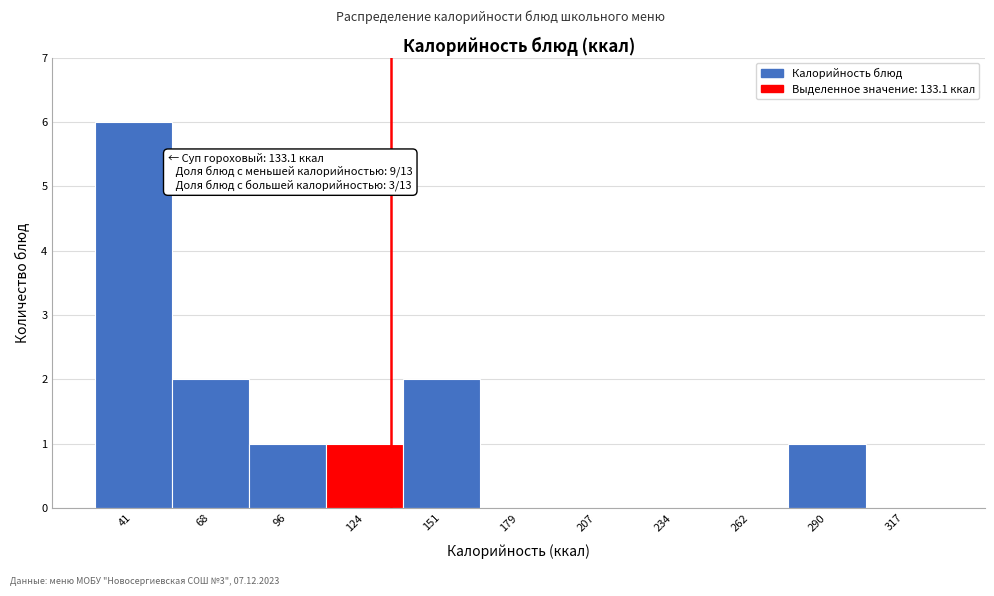

Over which range of the x-axis is the bar tallest?

25 to 55